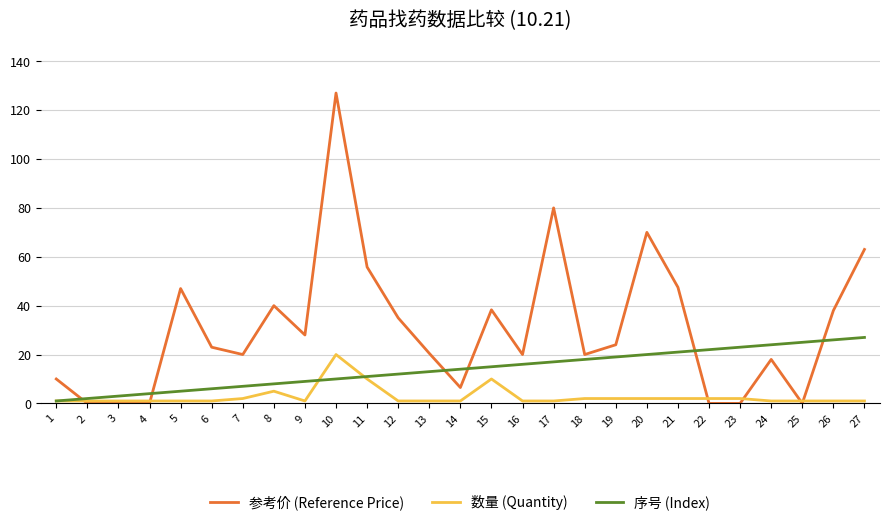

After their last crossing, which series has the higher values: 序号 (Index) or 参考价 (Reference Price)?

参考价 (Reference Price)